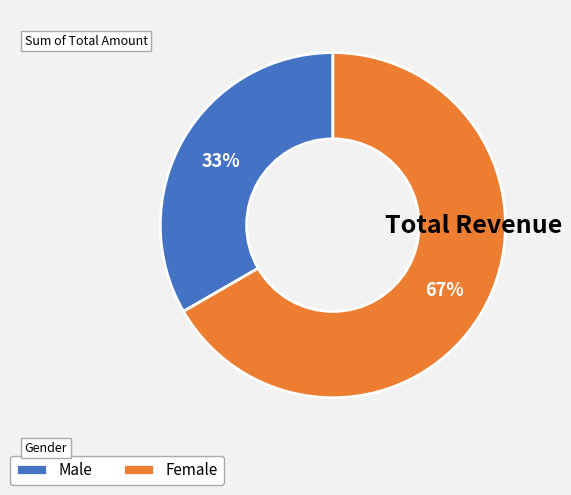

True or false: Male accounts for 33% of the total.

True